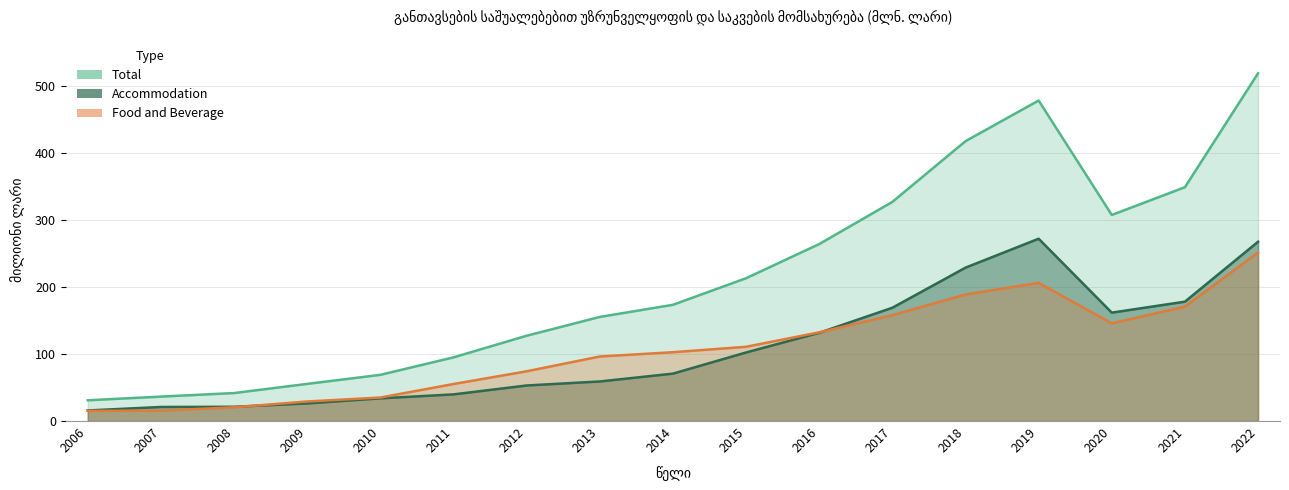

True or false: Total and Accommodation intersect in this chart.

False